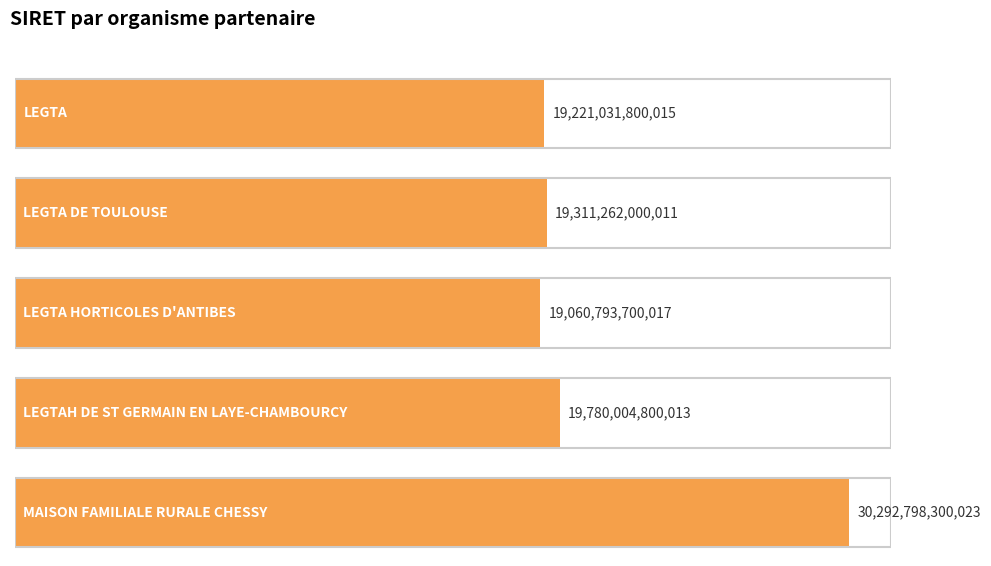

What is the label of the 5th bar from the left?

MAISON FAMILIALE RURALE CHESSY